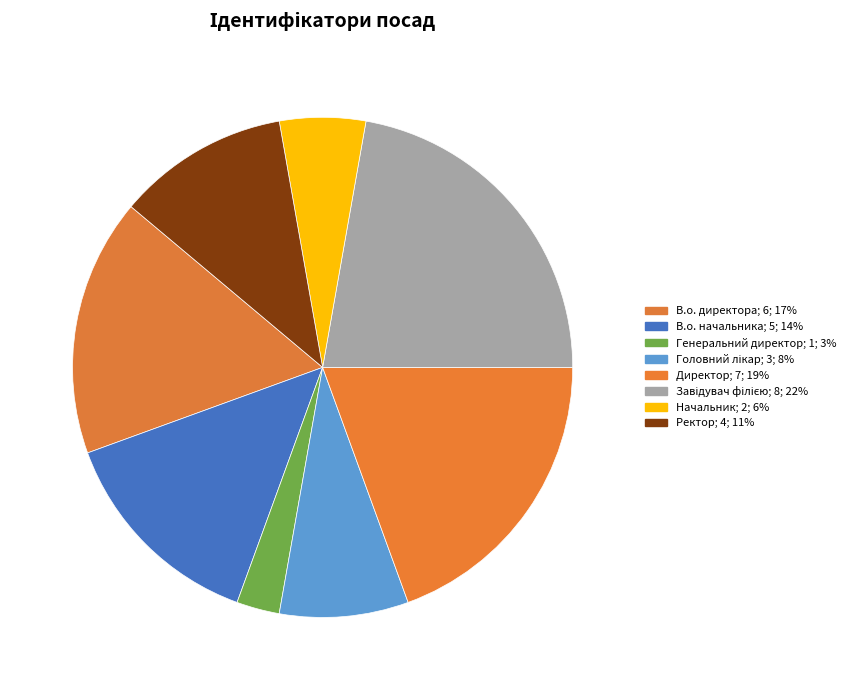

Is there any slice that represents more than half of the pie?

No